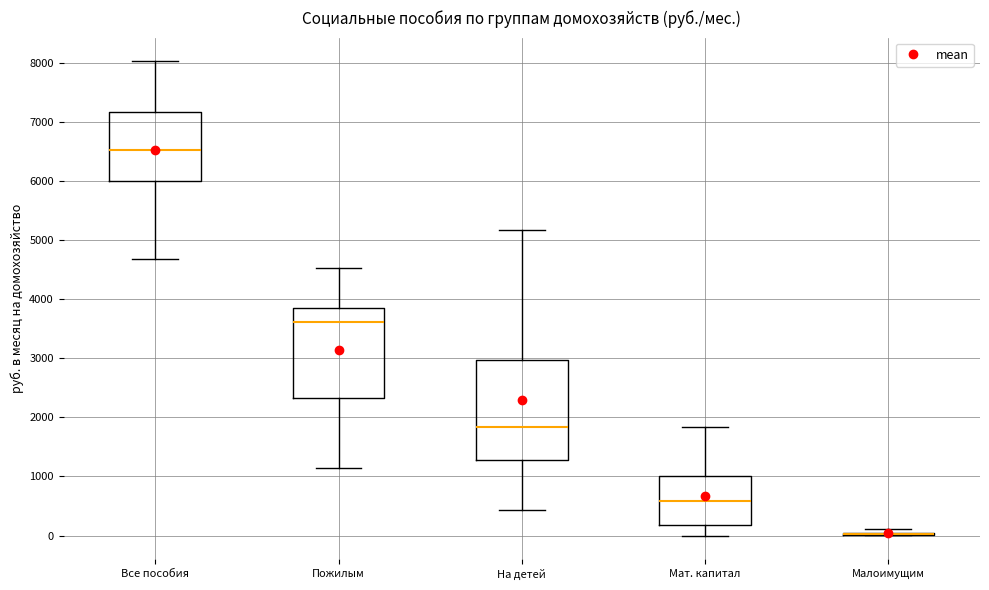

Where is the lower edge of the box for Пожилым on the y-axis? The values are not printed on the chart, so give them approximately, as read against the axis.

2300